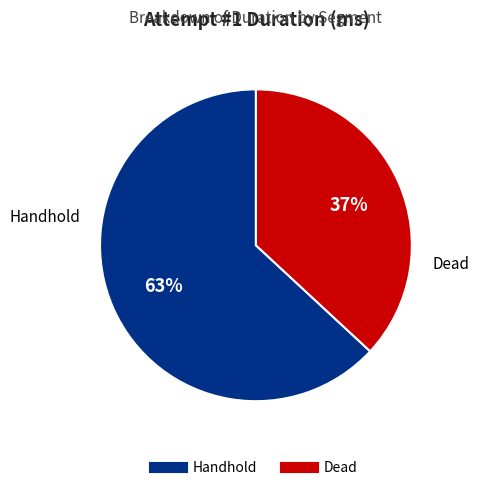

To the nearest percent, what is the difference between the Handhold and Dead slice percentages?

26%